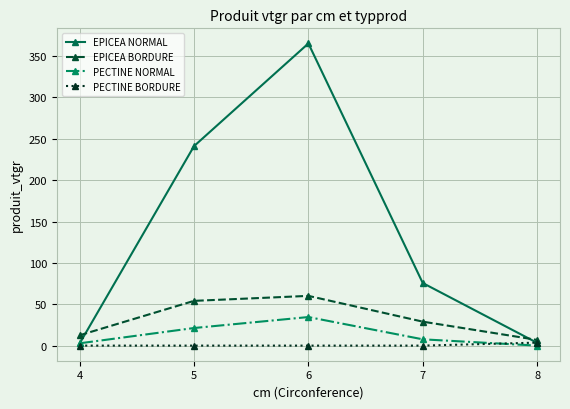

How many data points in EPICEA BORDURE are above 28?

3